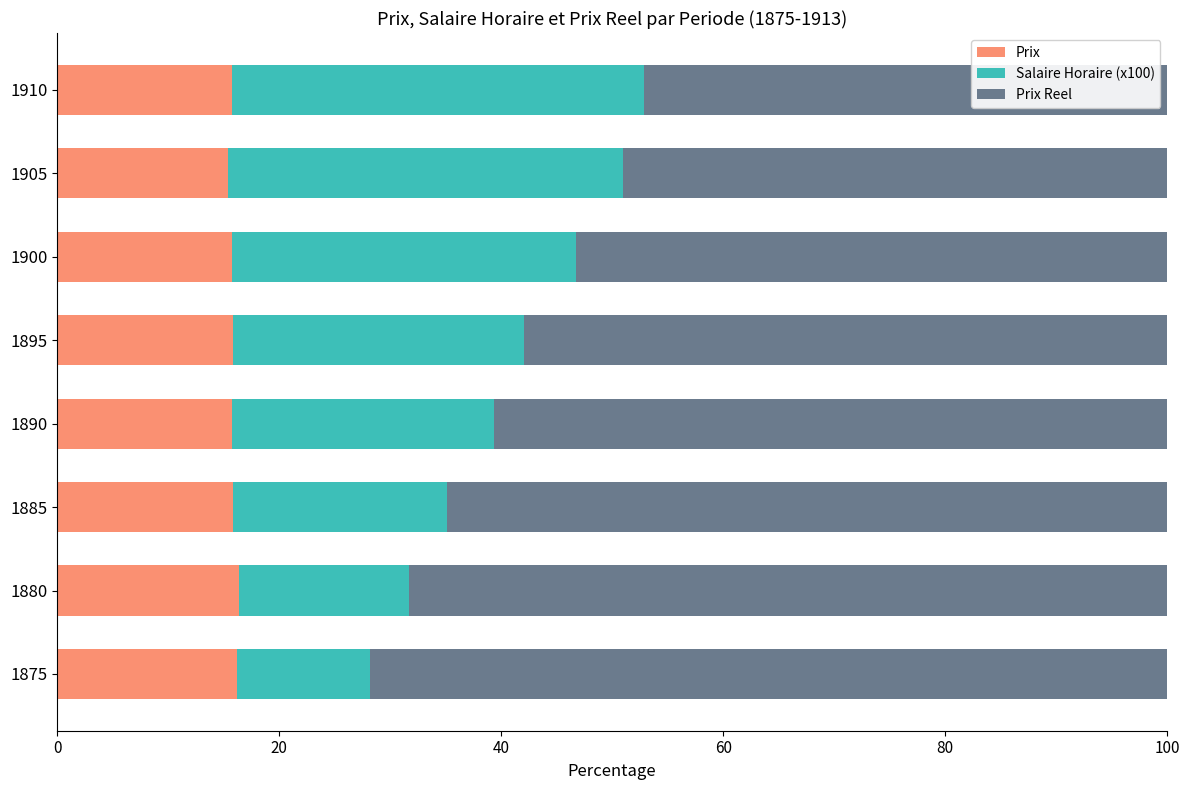

What is the approximate value of Prix at 1910?

15.8